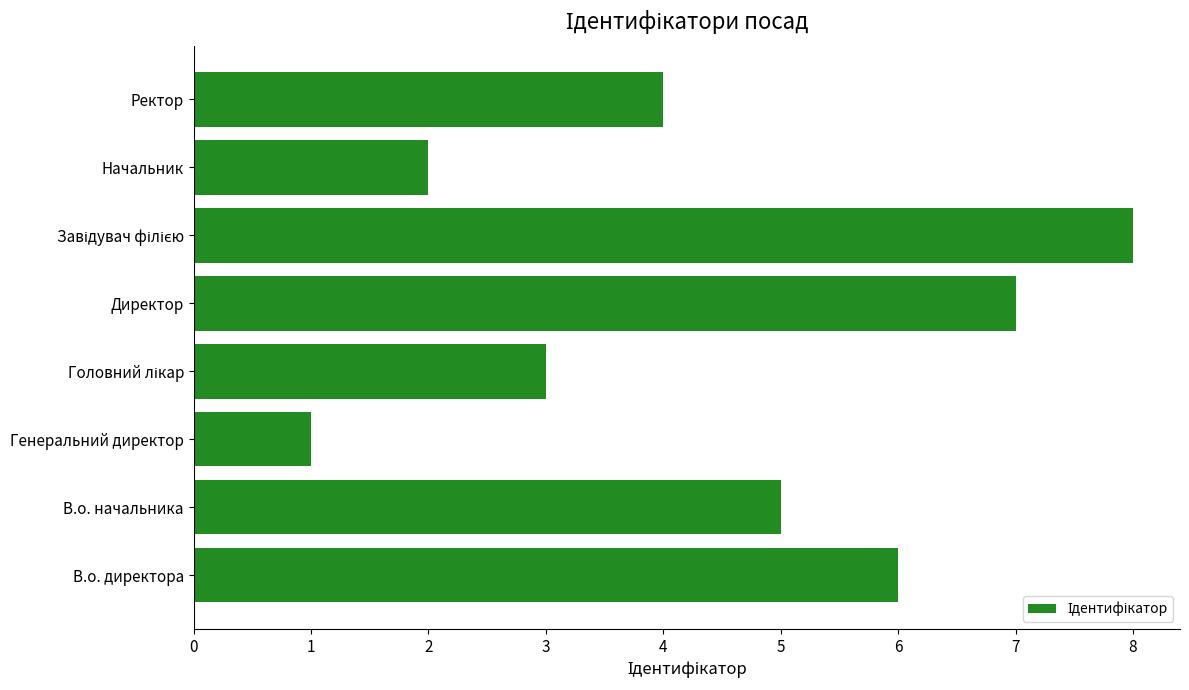

What is the minimum value shown in the chart?

1